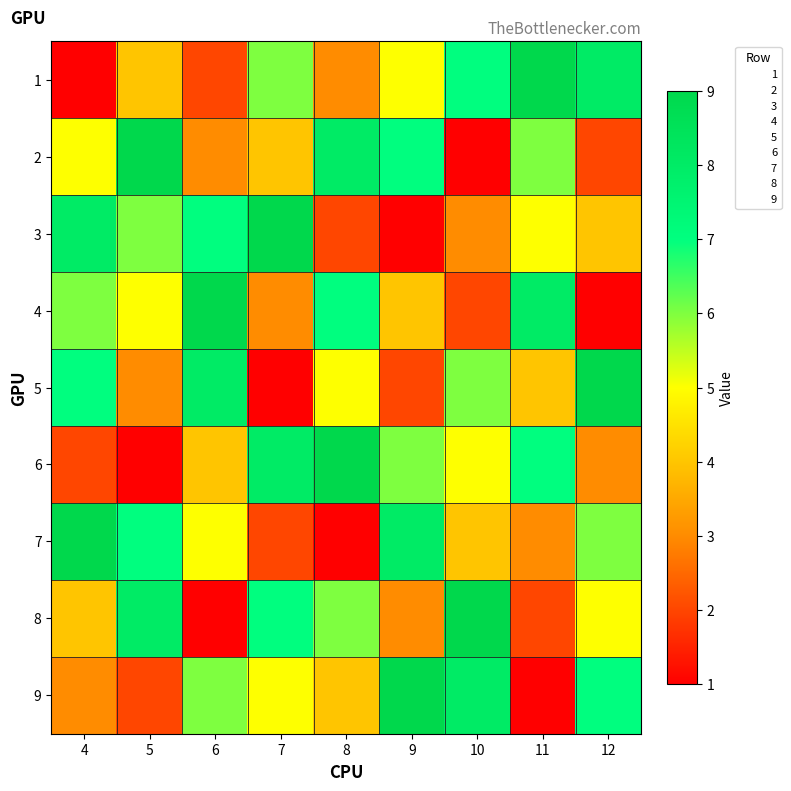

Reading left to right, extract all data points from this chart.

1: 4=1	5=4	6=2	7=6	8=3	9=5	10=7	11=9	12=8
2: 4=5	5=9	6=3	7=4	8=8	9=7	10=1	11=6	12=2
3: 4=8	5=6	6=7	7=9	8=2	9=1	10=3	11=5	12=4
4: 4=6	5=5	6=9	7=3	8=7	9=4	10=2	11=8	12=1
5: 4=7	5=3	6=8	7=1	8=5	9=2	10=6	11=4	12=9
6: 4=2	5=1	6=4	7=8	8=9	9=6	10=5	11=7	12=3
7: 4=9	5=7	6=5	7=2	8=1	9=8	10=4	11=3	12=6
8: 4=4	5=8	6=1	7=7	8=6	9=3	10=9	11=2	12=5
9: 4=3	5=2	6=6	7=5	8=4	9=9	10=8	11=1	12=7